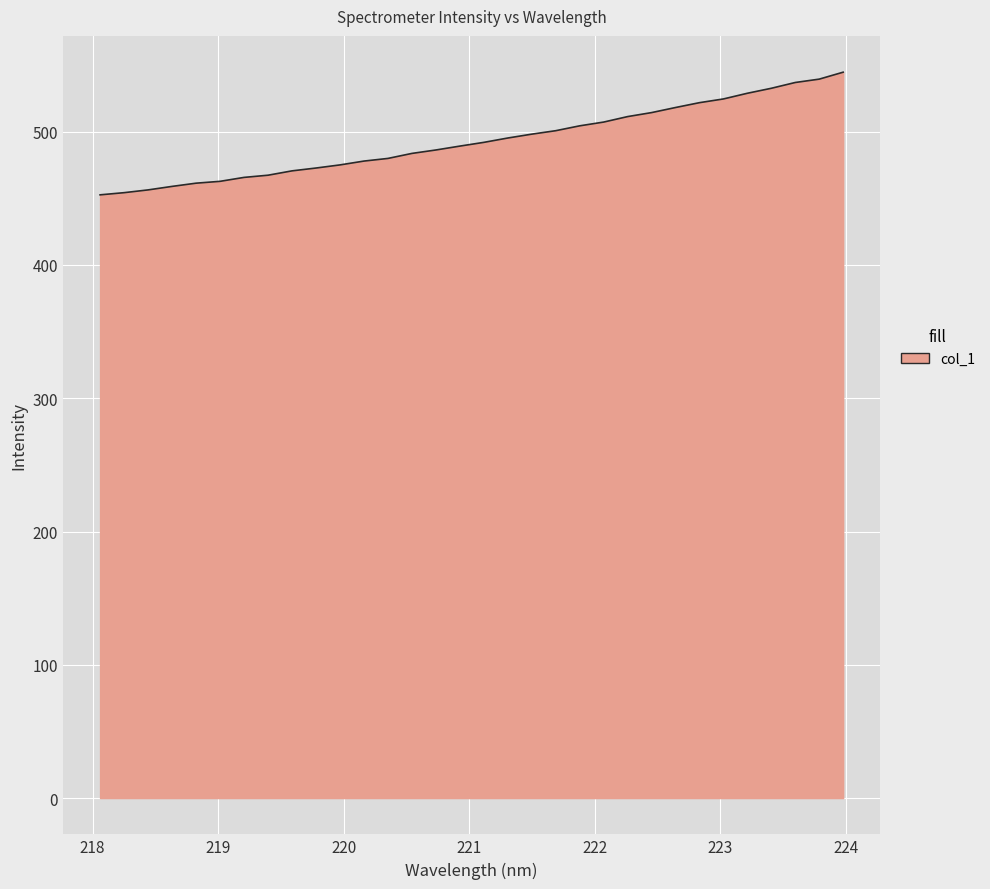

What is the minimum value shown in the chart?

452.6